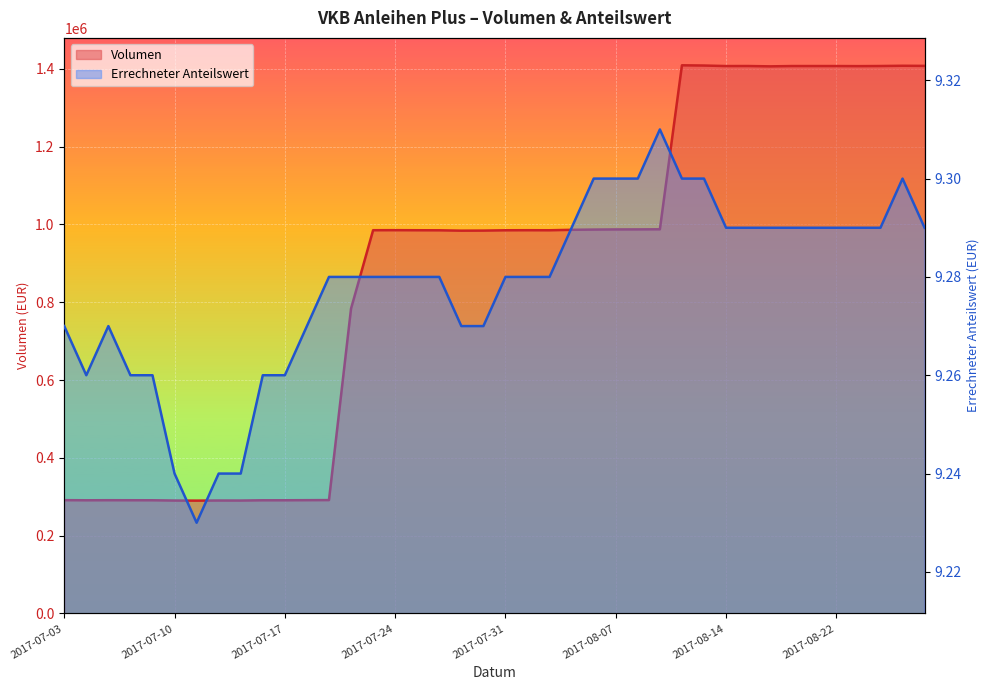

True or false: Volumen and Errechneter Anteilswert intersect in this chart.

False